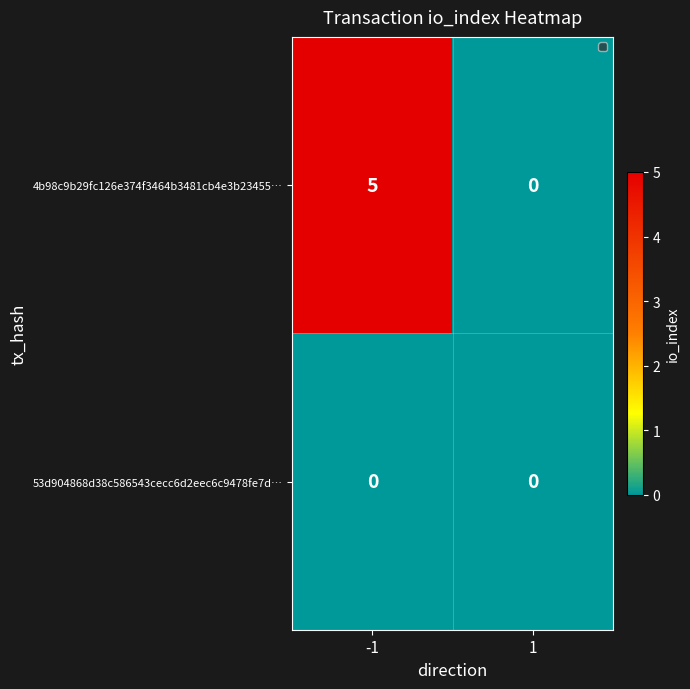

Reading left to right, transcribe all the data shown in this chart.

4b98c9b29fc126e374f3464b3481cb4e3b23455…: 5	0
53d904868d38c586543cecc6d2eec6c9478fe7d…: 0	0